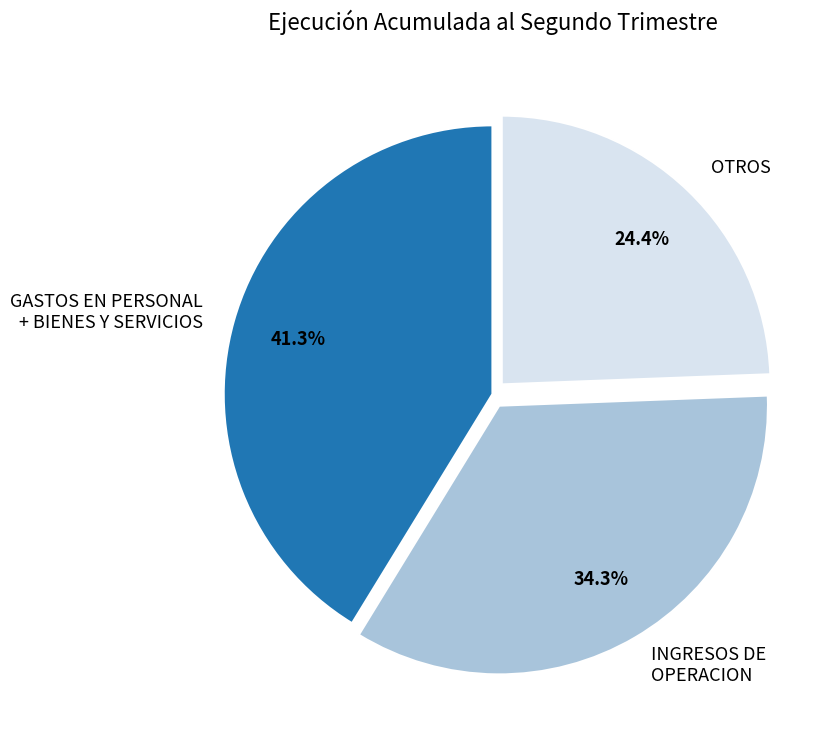

Rank the categories by value from lowest to highest.

OTROS, INGRESOS DE OPERACION, GASTOS EN PERSONAL + BIENES Y SERVICIOS